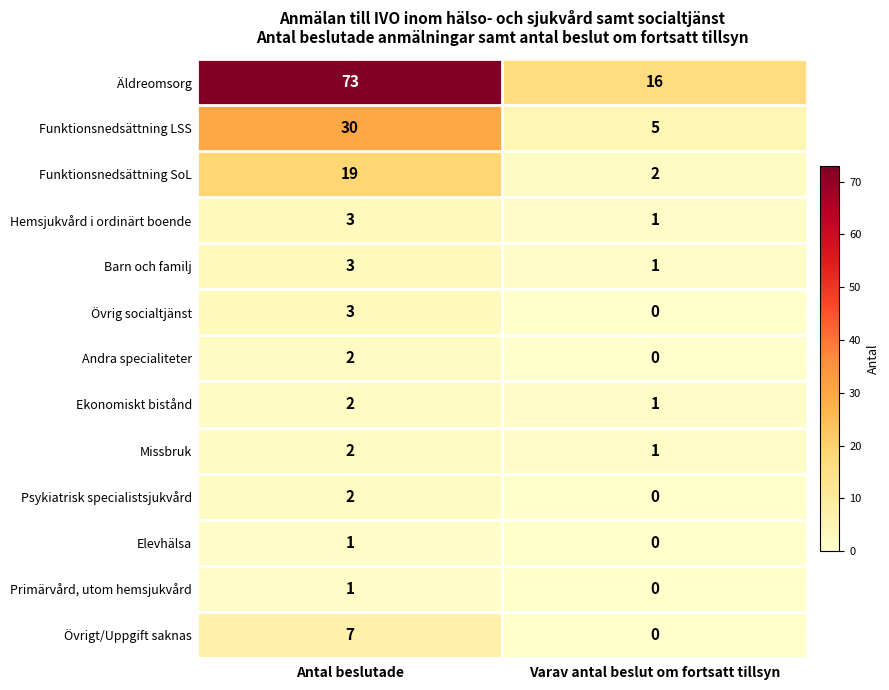

The Andra specialiteter series shows 3 at Antal beslutade. True or false?

False